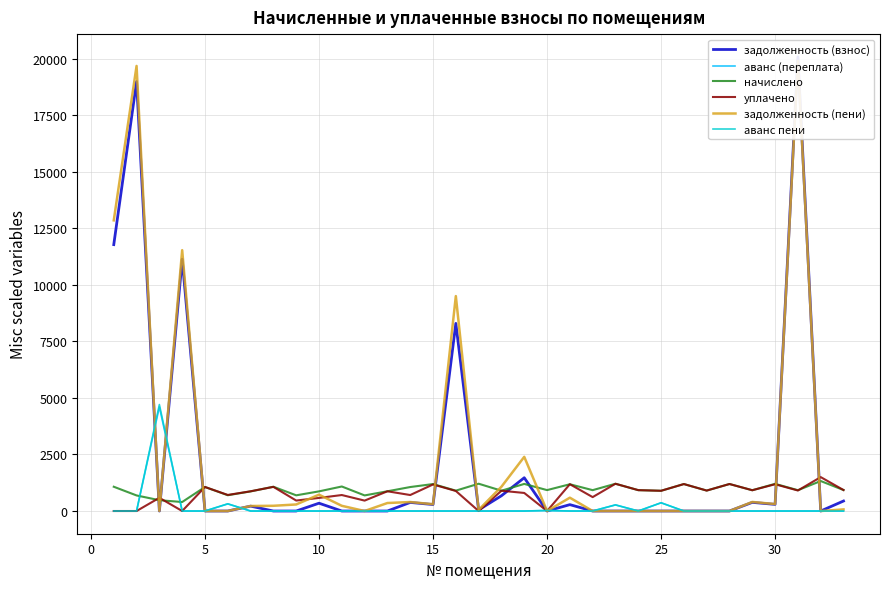

True or false: аванс пени and уплачено intersect in this chart.

True